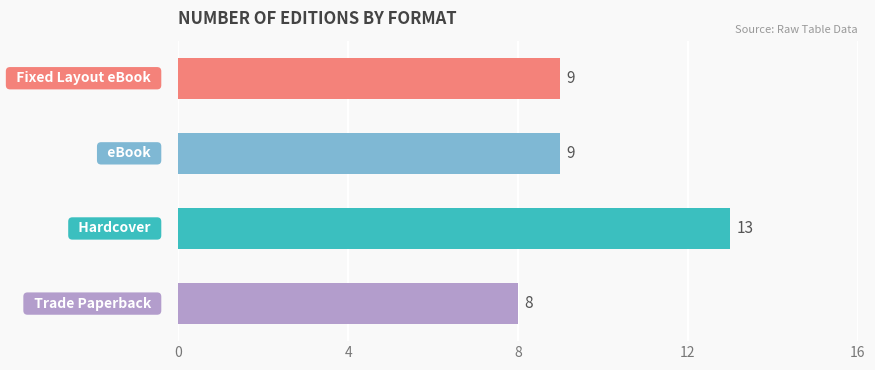

How many bars are there in total?

4